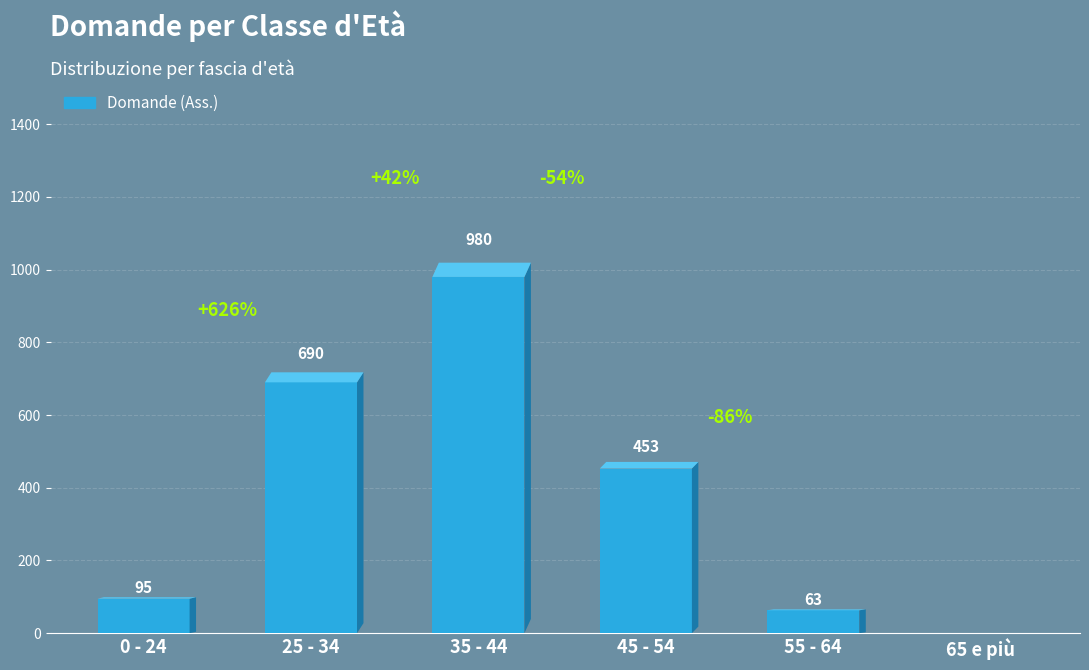

Which label corresponds to the largest value in the chart?

35 - 44